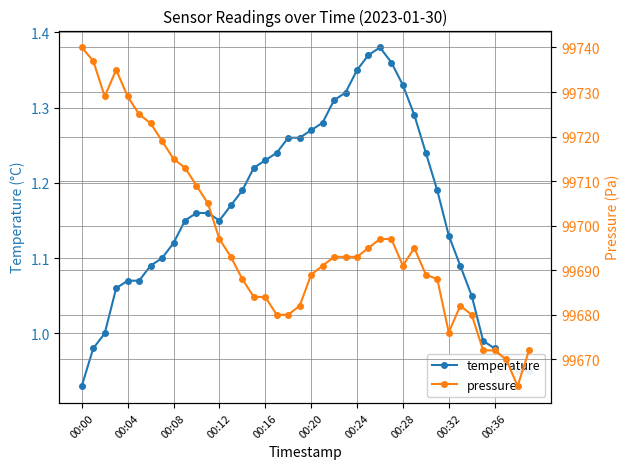

In temperature, how many points are lower than both neighbors (excluding endpoints)?

1